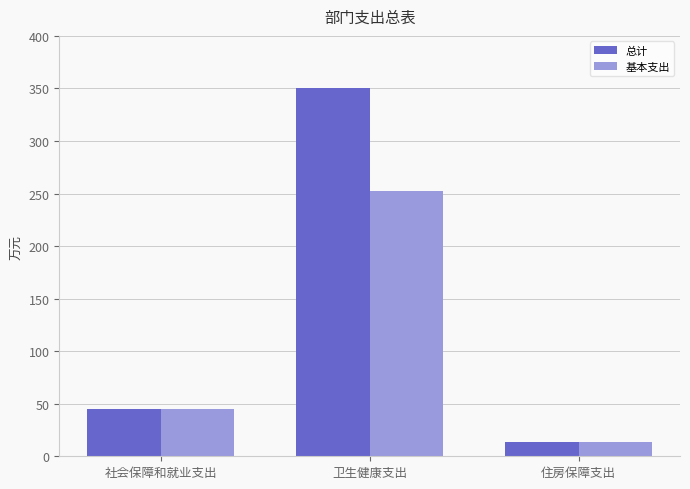

Which category has the lowest value across all series?

住房保障支出